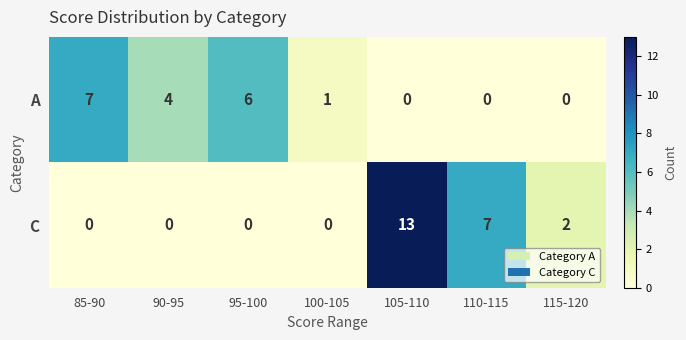

List the series in order of their overall mean, lowest first.

A, C